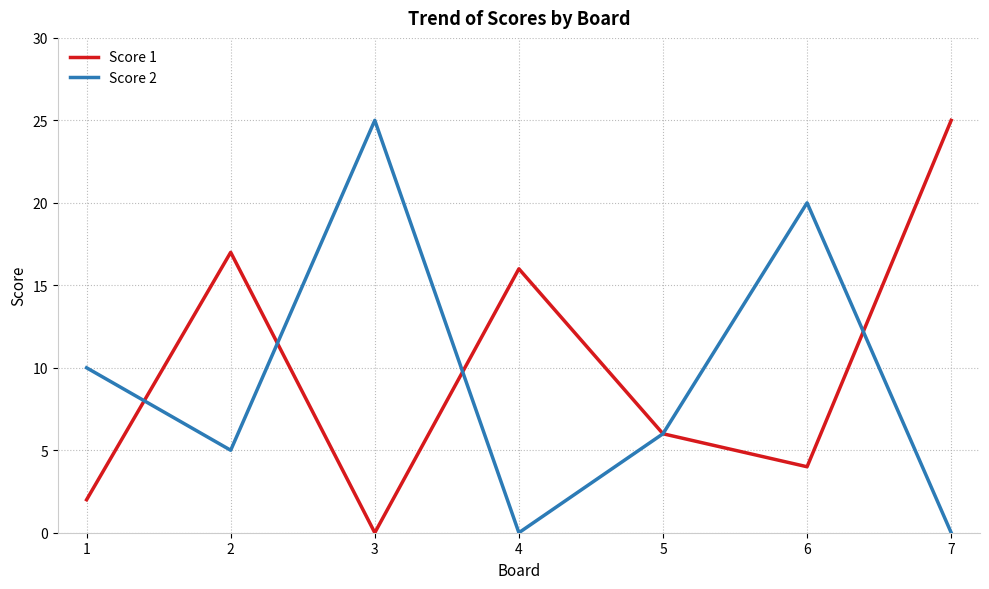

True or false: Score 1 has more than 0 points higher than both neighbors.

True